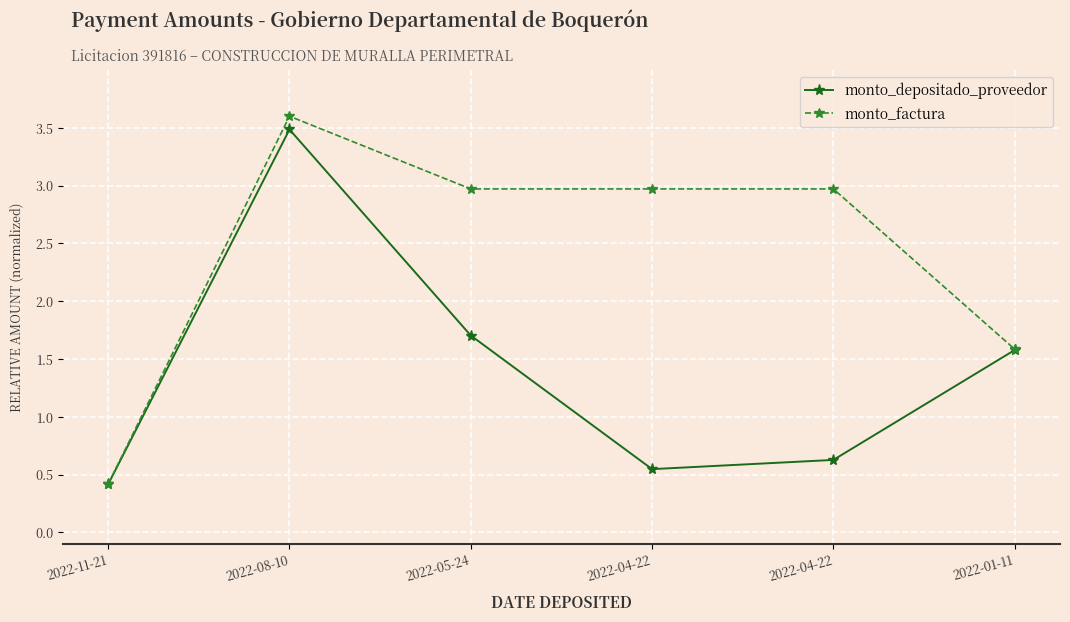

What are all the series names shown in the legend?

monto_depositado_proveedor, monto_factura